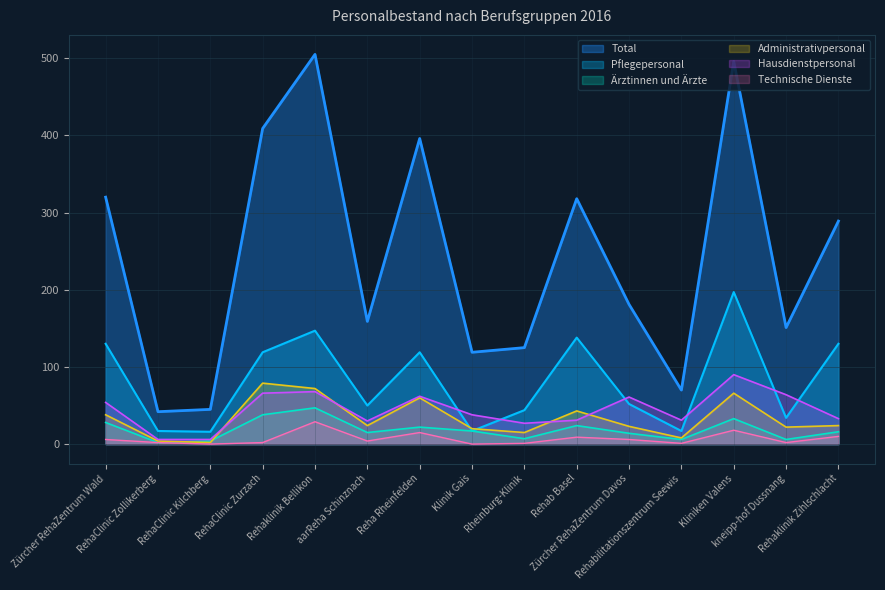

Where does the Pflegepersonal series first go above 52?

Zürcher RehaZentrum Wald